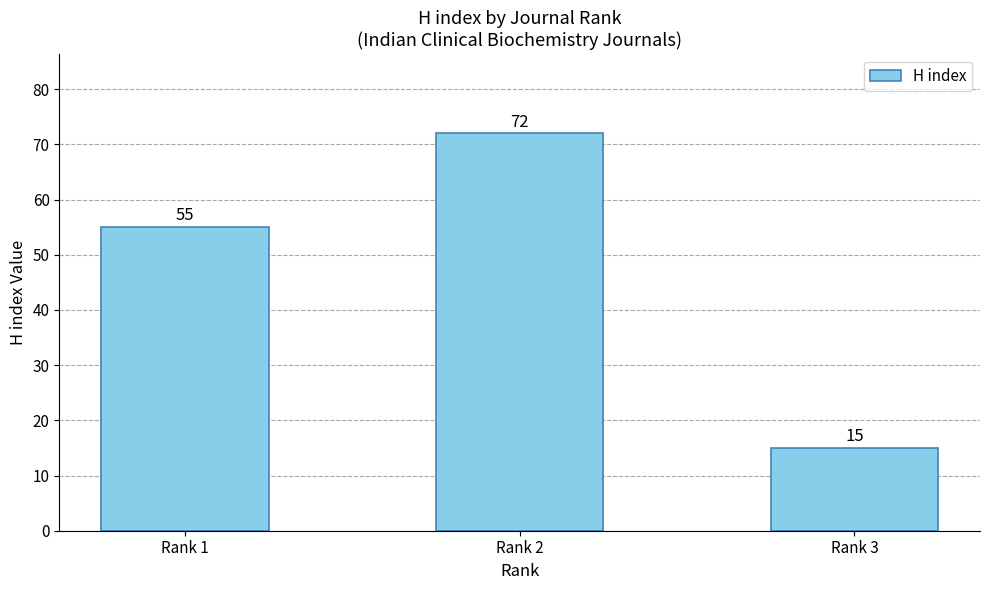

Reading left to right, extract all data points from this chart.

55	72	15